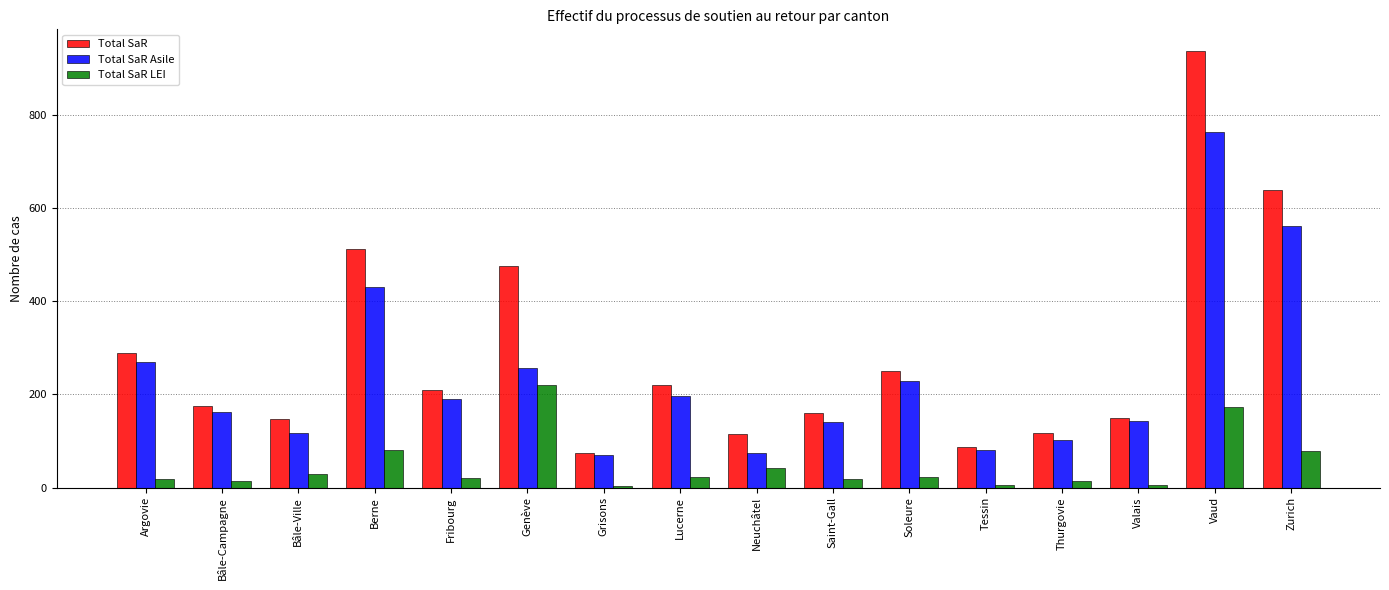

What is the greatest value displayed?

936